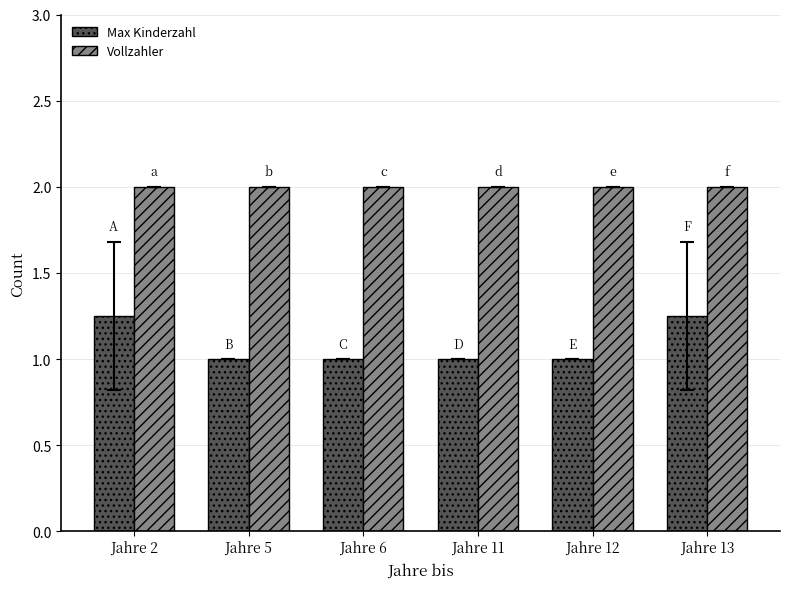

At how many categories does at least one series exceed 1?

6